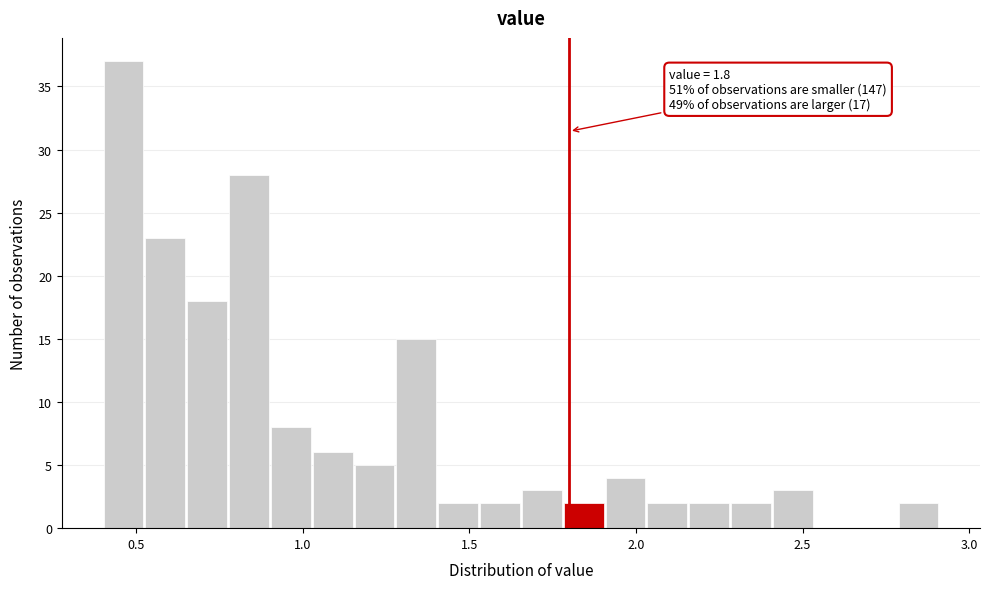

Around what value on the x-axis is the tallest bar? Give the approximate position of its centre, as read against the axis.

0.45